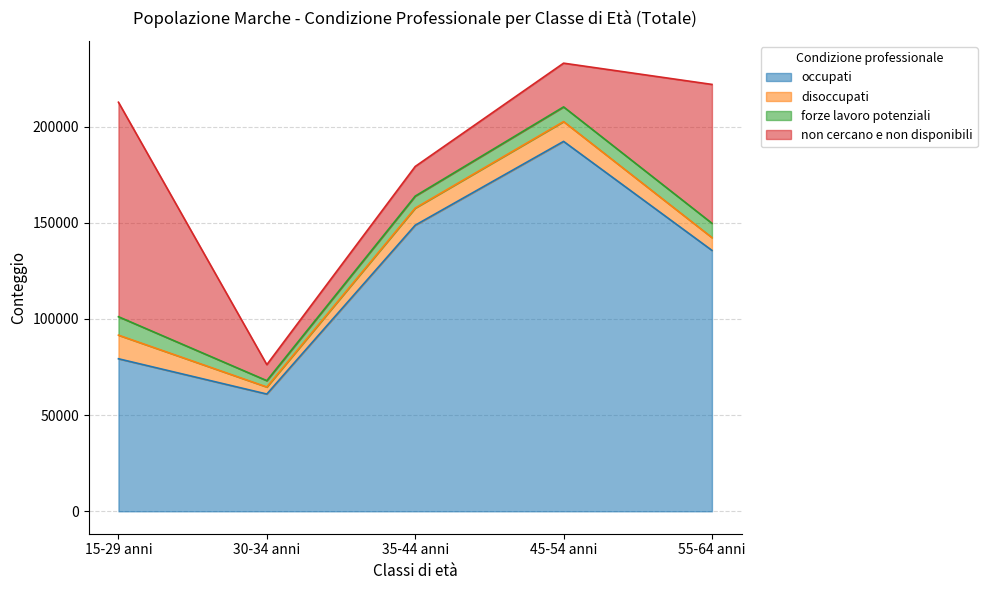

At which category does the chart reach its minimum across all series?

30-34 anni